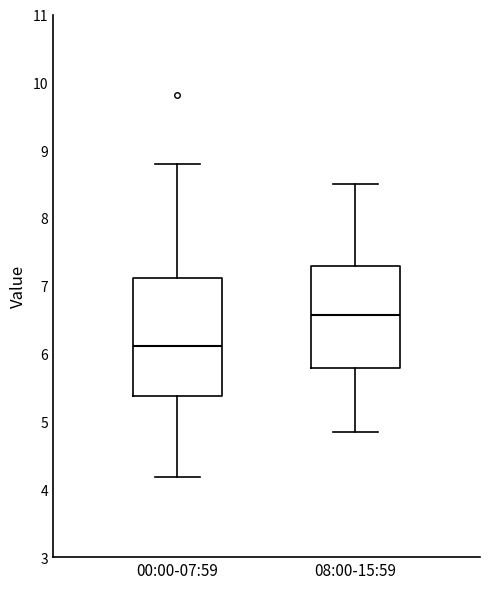

Which box has the highest median line?

08:00-15:59